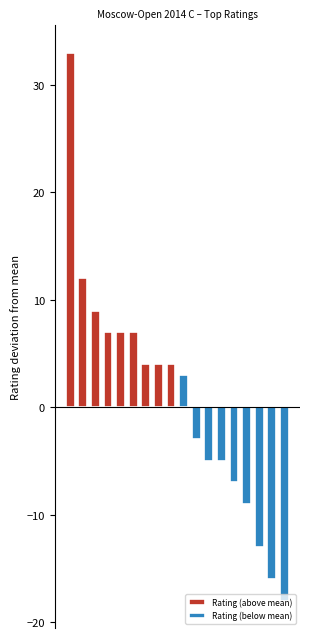

Between 7 and 2, which is larger?

2